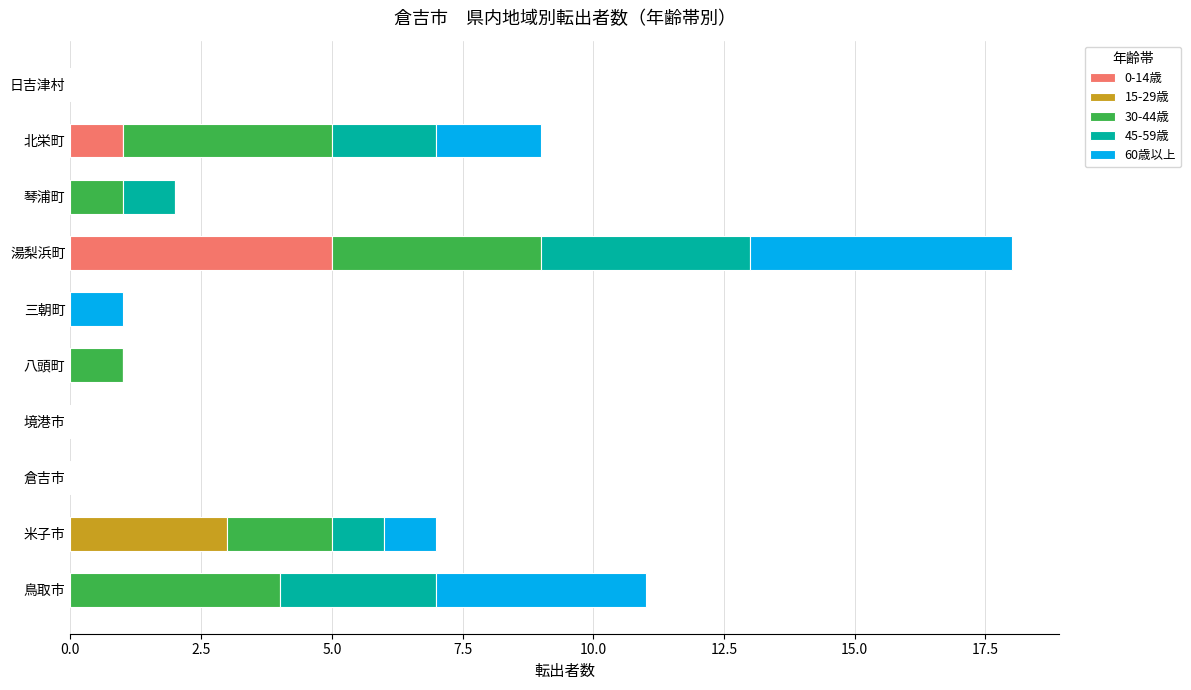

The value of 0-14歳 at 倉吉市 is 2. True or false?

False